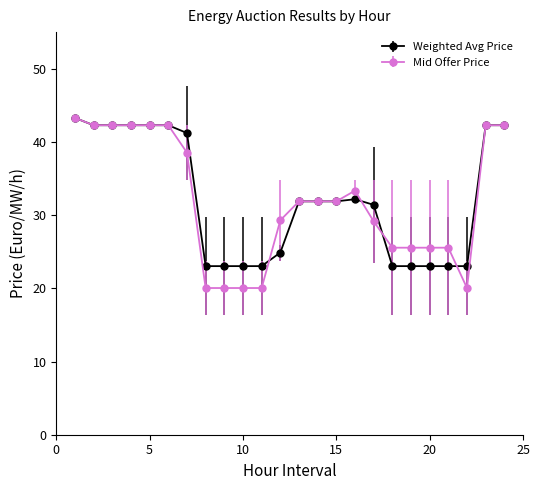

True or false: Weighted Avg Price has more than 0 points higher than both neighbors.

True